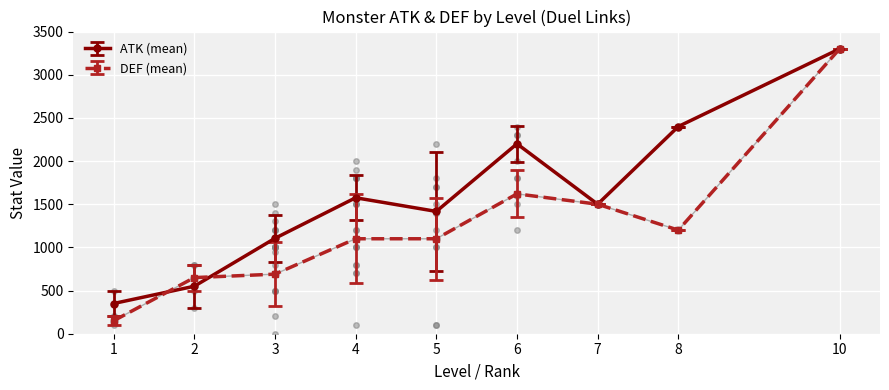

List the series in order of their overall mean, highest first.

ATK (mean), DEF (mean)